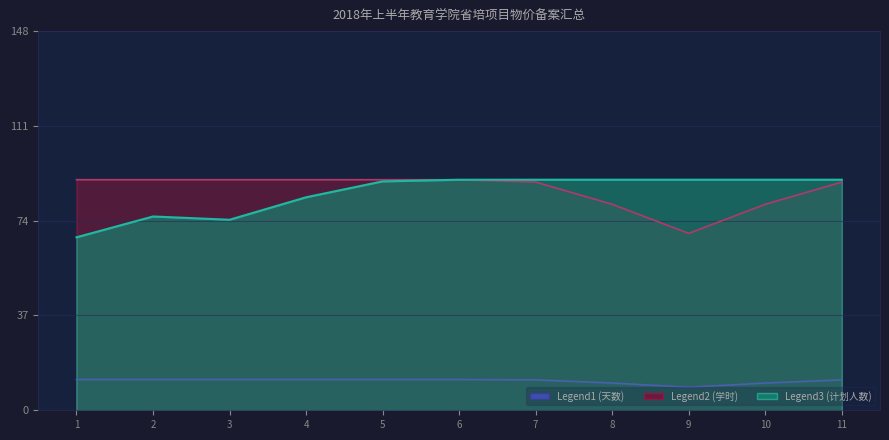

What value does the 天数 series have at 5?

12